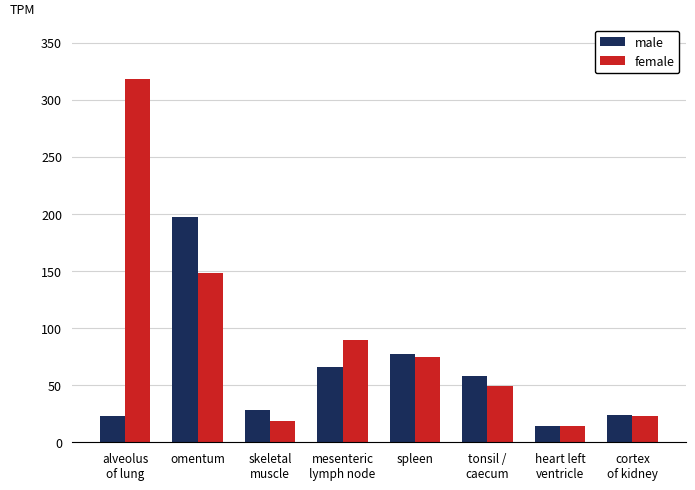

What are all the series names shown in the legend?

male, female